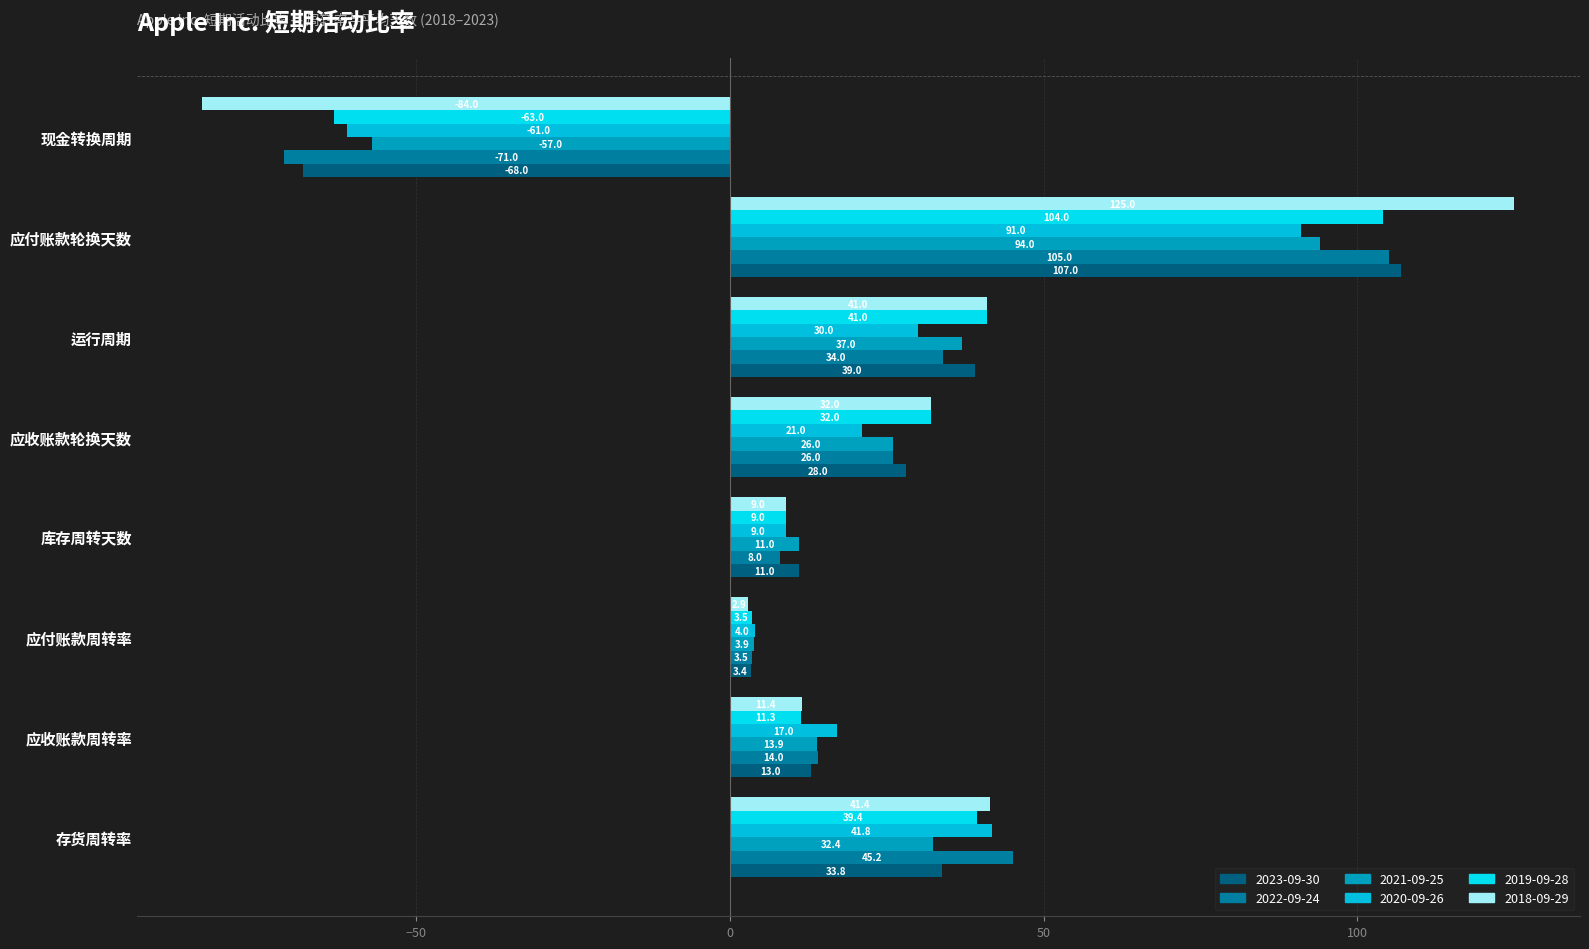

At how many categories does at least one series exceed 88?

1